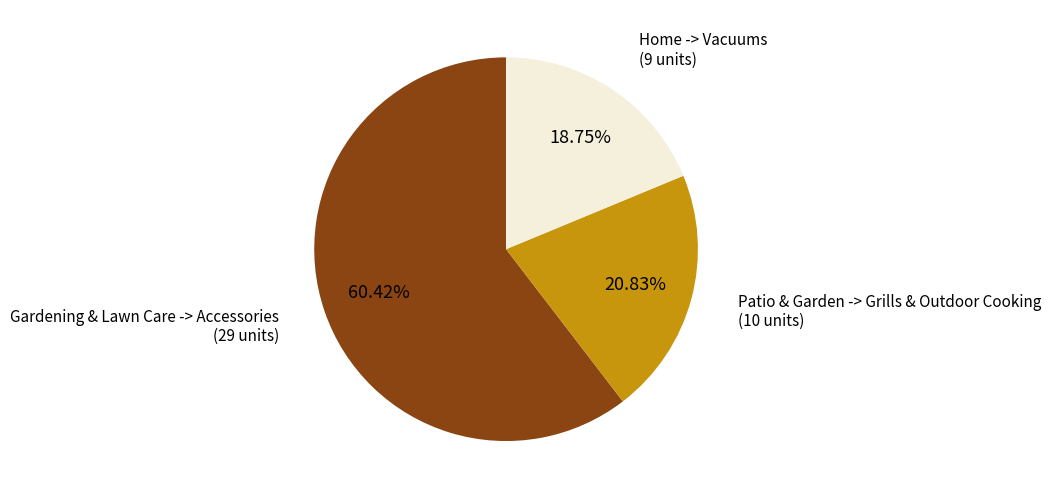

Count the number of slices in the pie.

3